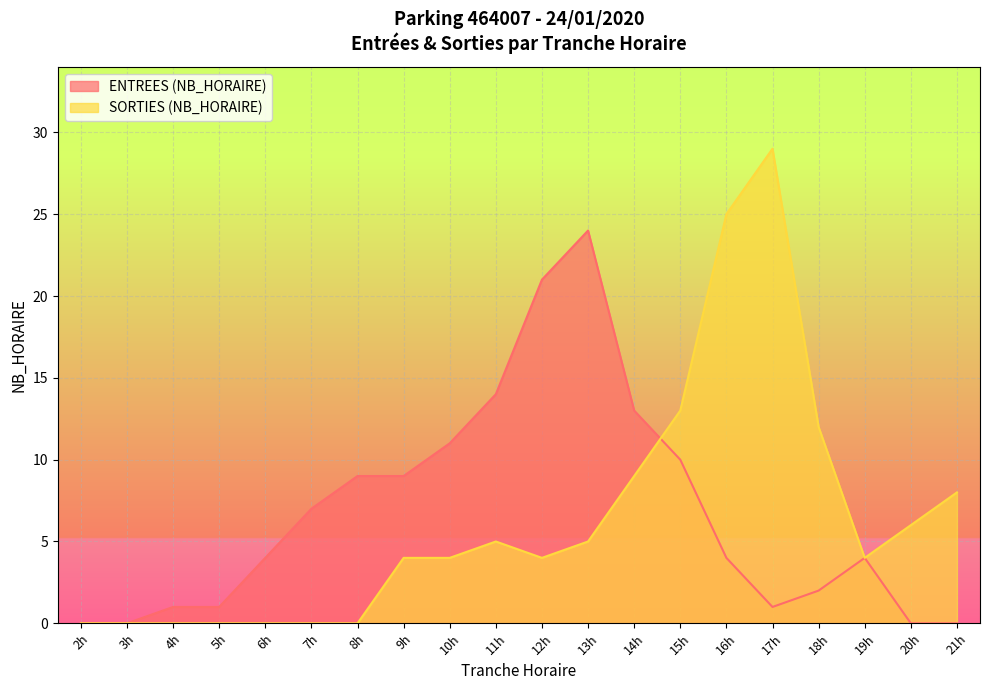

What is the sum of all SORTIES (NB_HORAIRE) values?

128